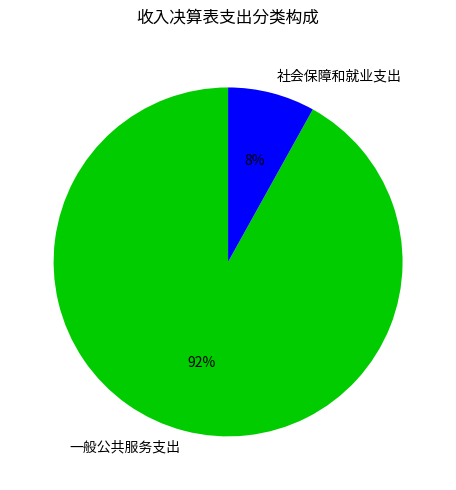

True or false: 社会保障和就业支出 accounts for 1% of the total.

False